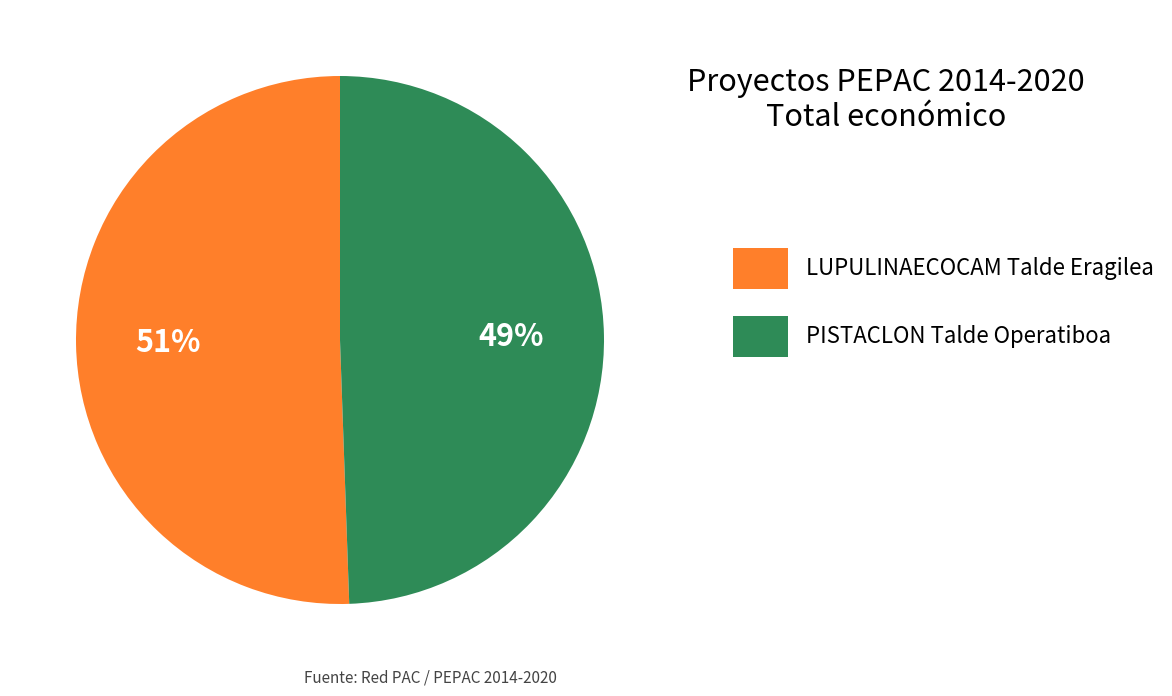

To the nearest percent, what portion does PISTACLON Talde Operatiboa represent?

49%